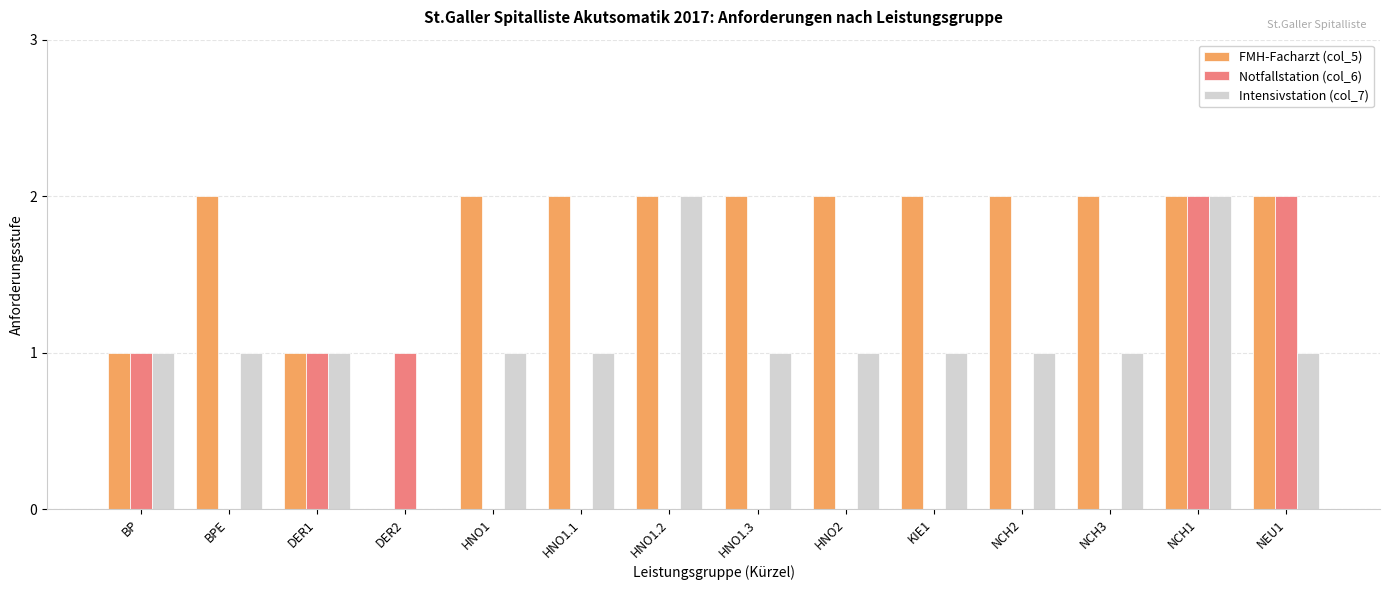

What is the highest value of the Notfallstation (col_6) series?

2